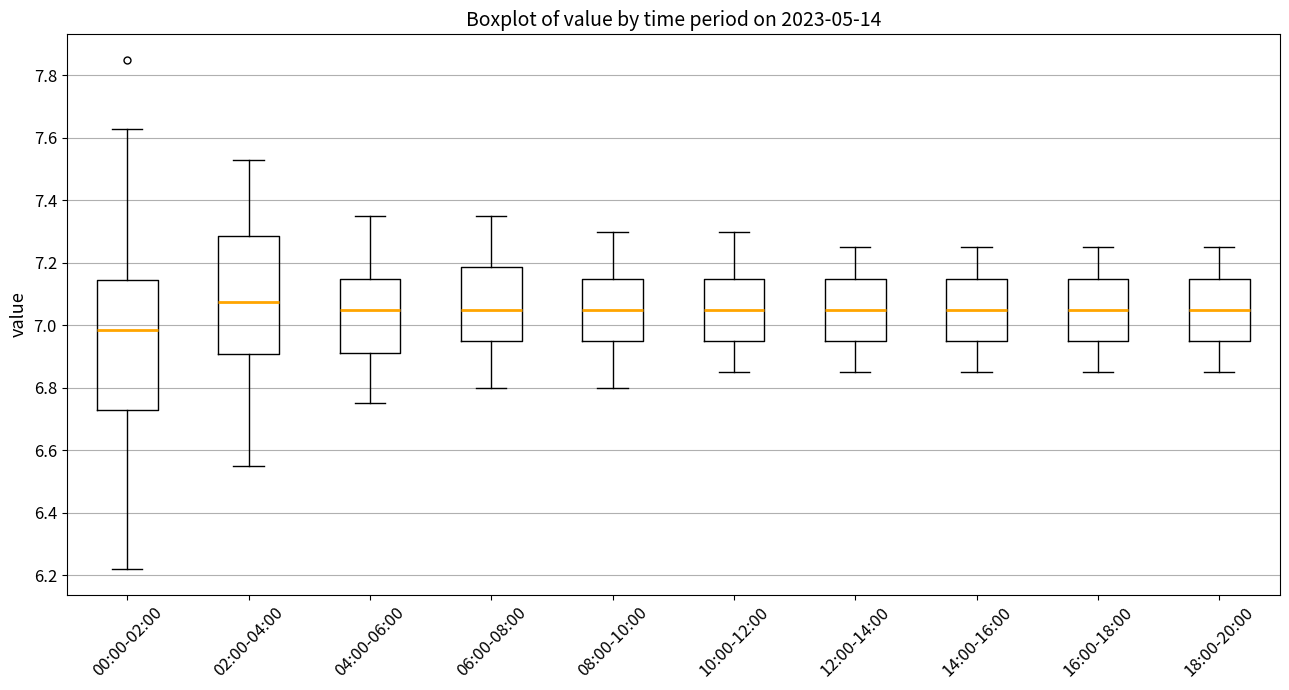

Comparing the boxes themselves (not the whiskers), which one is the tallest?

00:00-02:00